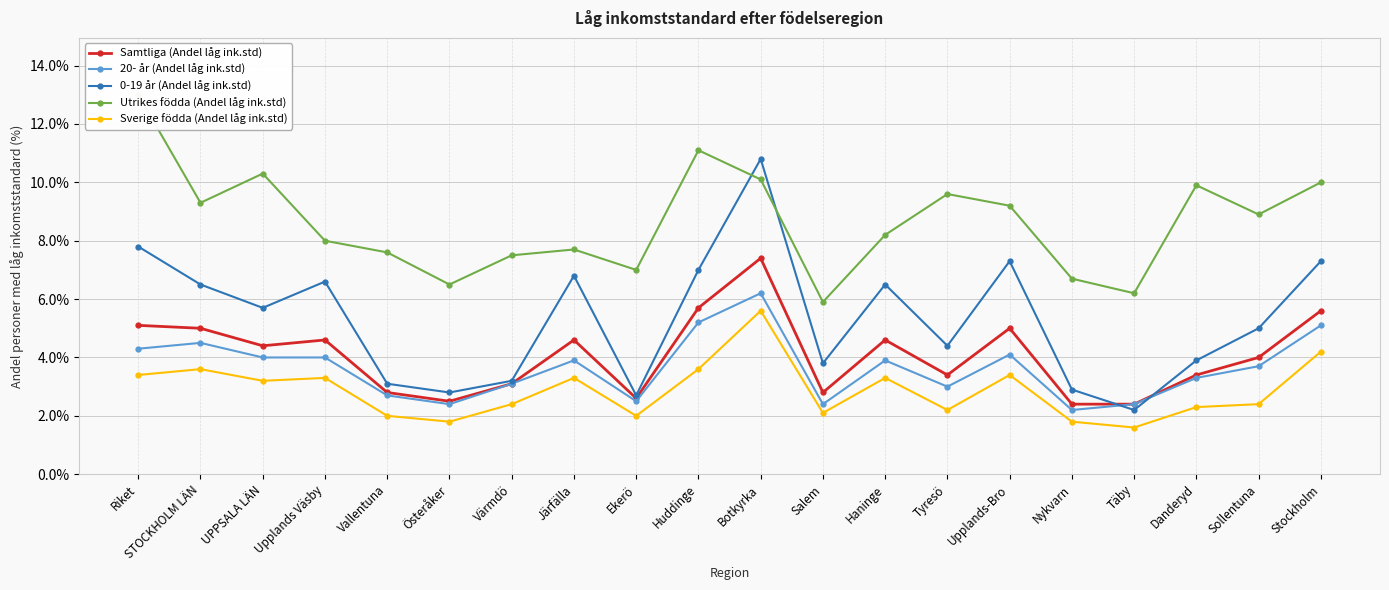

Reading left to right, list all the values displayed in this chart.

Samtliga (Andel låg ink.std): 5.1	5.0	4.4	4.6	2.8	2.5	3.1	4.6	2.6	5.7	7.4	2.8	4.6	3.4	5.0	2.4	2.4	3.4	4.0	5.6
20- år (Andel låg ink.std): 4.3	4.5	4.0	4.0	2.7	2.4	3.1	3.9	2.5	5.2	6.2	2.4	3.9	3.0	4.1	2.2	2.4	3.3	3.7	5.1
0-19 år (Andel låg ink.std): 7.8	6.5	5.7	6.6	3.1	2.8	3.2	6.8	2.7	7.0	10.8	3.8	6.5	4.4	7.3	2.9	2.2	3.9	5.0	7.3
Utrikes födda (Andel låg ink.std): 13.0	9.3	10.3	8.0	7.6	6.5	7.5	7.7	7.0	11.1	10.1	5.9	8.2	9.6	9.2	6.7	6.2	9.9	8.9	10.0
Sverige födda (Andel låg ink.std): 3.4	3.6	3.2	3.3	2.0	1.8	2.4	3.3	2.0	3.6	5.6	2.1	3.3	2.2	3.4	1.8	1.6	2.3	2.4	4.2